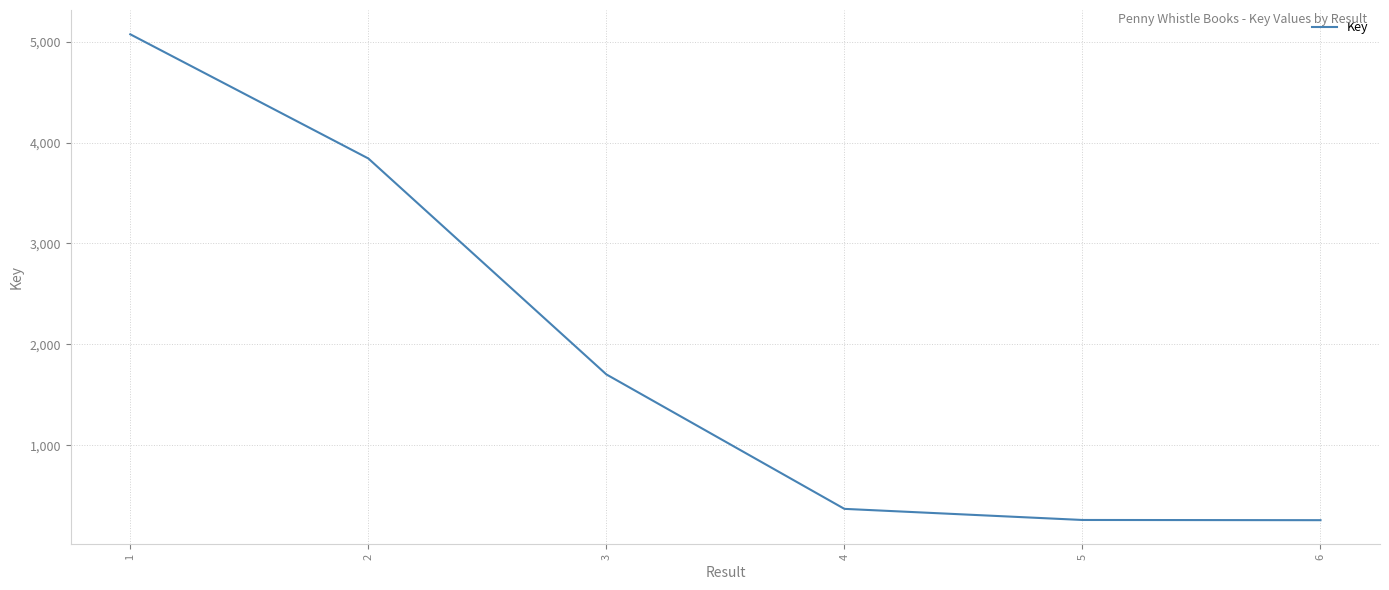

How many series are shown in this chart?

1